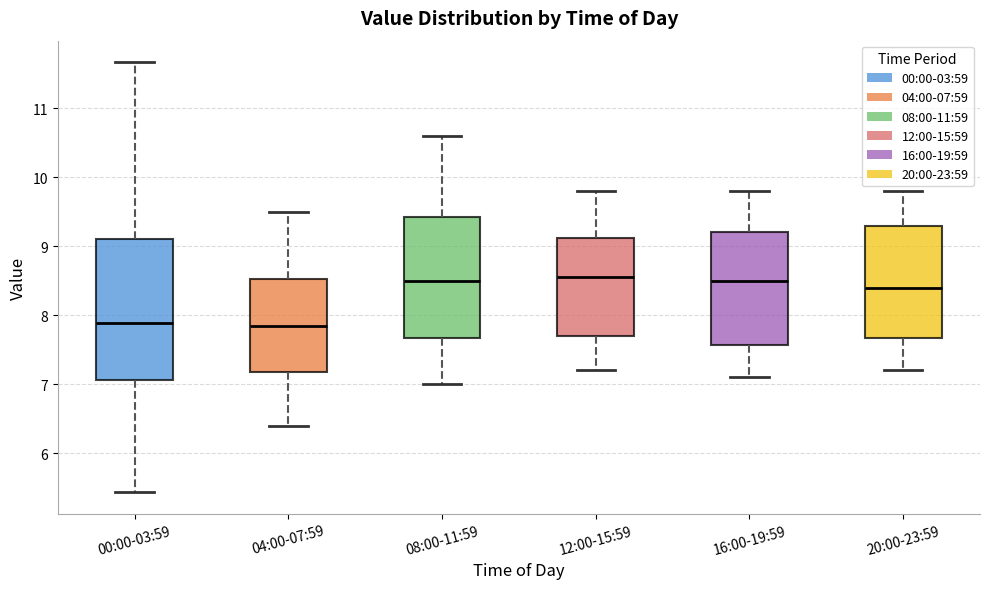

Reading left to right, read every box against the y-axis: the position of its median line, the range the box covers, and the ends of its whiskers. The values are not printed on the chart, so give them approximately, as read against the axis.

00:00-03:59: median 7.9, box 7.1 to 9.1, whiskers 5.4 to 11.7
04:00-07:59: median 7.9, box 7.2 to 8.5, whiskers 6.4 to 9.5
08:00-11:59: median 8.5, box 7.7 to 9.4, whiskers 7.0 to 10.6
12:00-15:59: median 8.6, box 7.7 to 9.1, whiskers 7.2 to 9.8
16:00-19:59: median 8.5, box 7.6 to 9.2, whiskers 7.1 to 9.8
20:00-23:59: median 8.4, box 7.7 to 9.3, whiskers 7.2 to 9.8